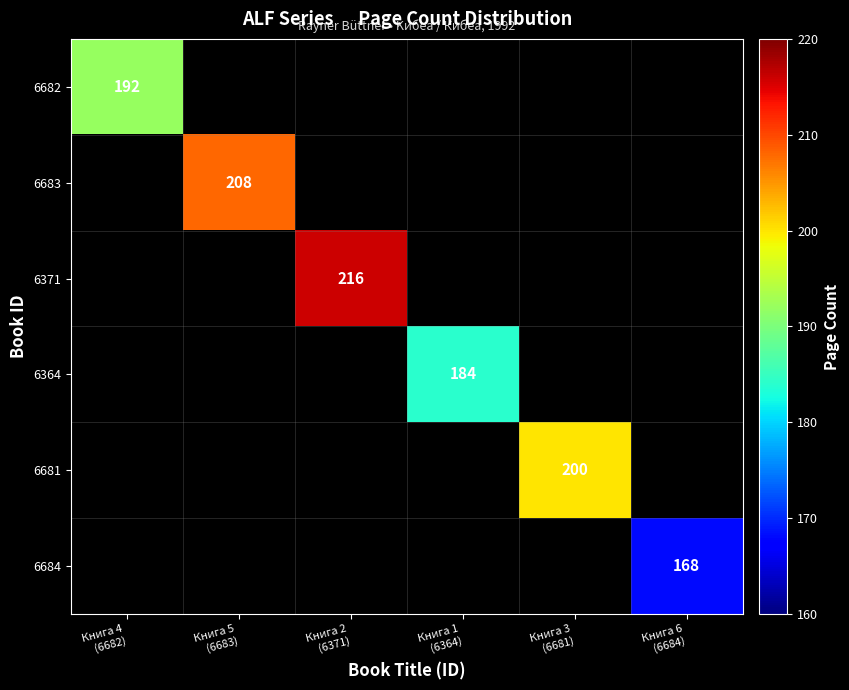

What is the minimum value shown in the chart?

168.0